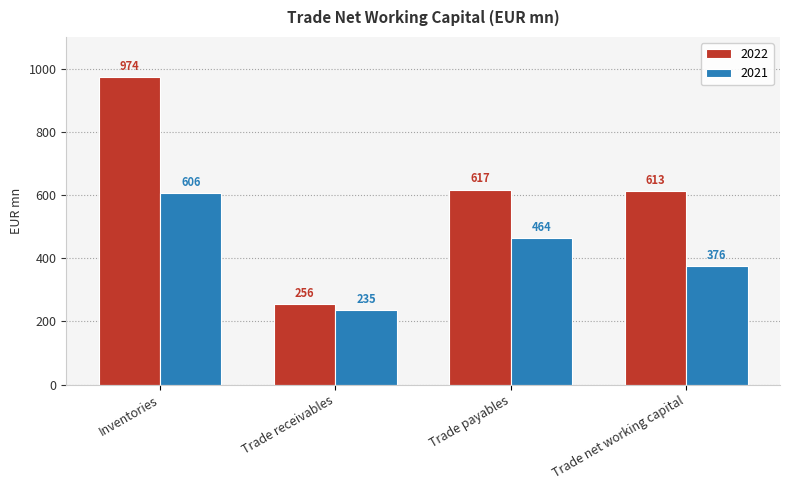

What is the highest value of the 2022 series?

974